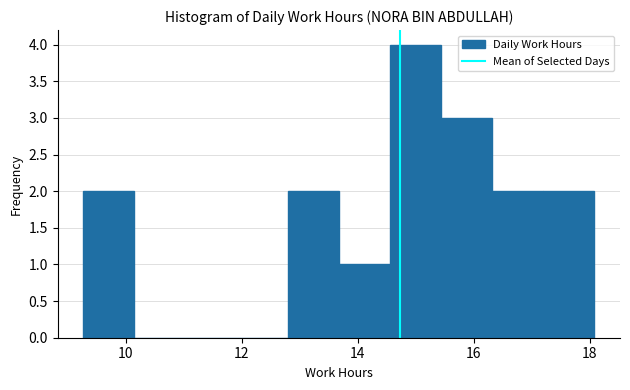

What is the height of the bar covering 15.4 to 16.4 on the x-axis? Neither the bar edges nor the heights are printed on the chart, so give them approximately, as read against the axes.

3